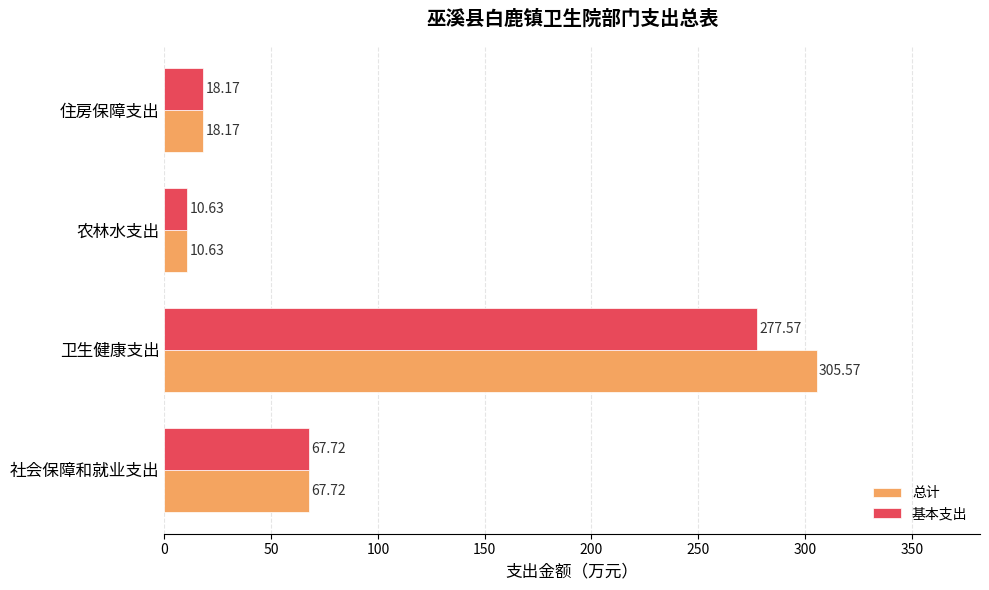

What is the sum of all 总计 values?

402.1